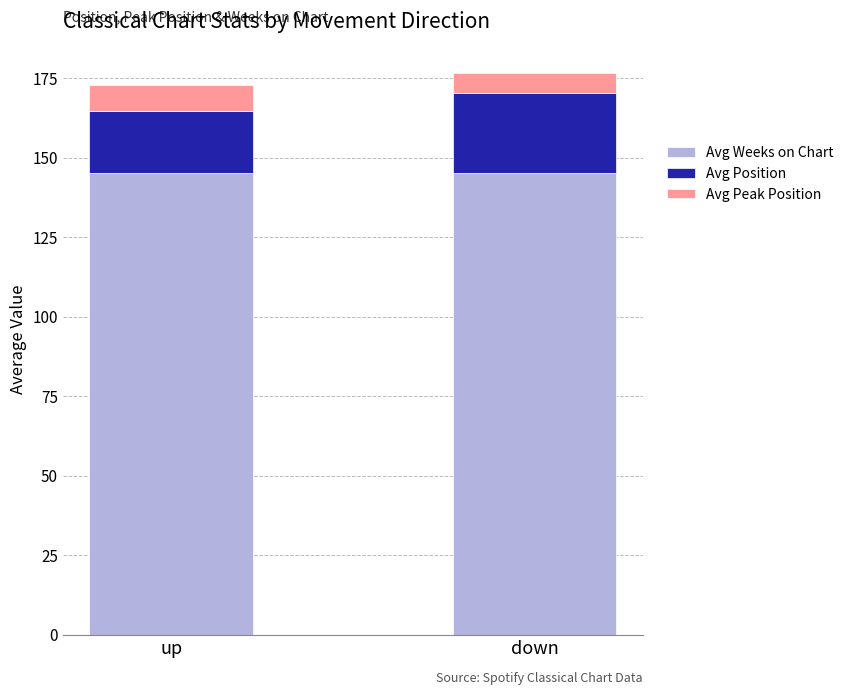

What is the total value across all series at up?

172.8